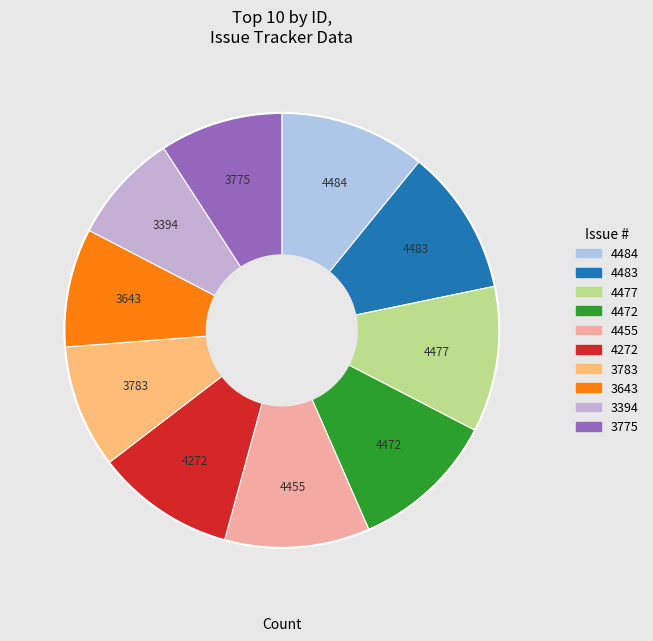

Which slice is the smallest?

3394